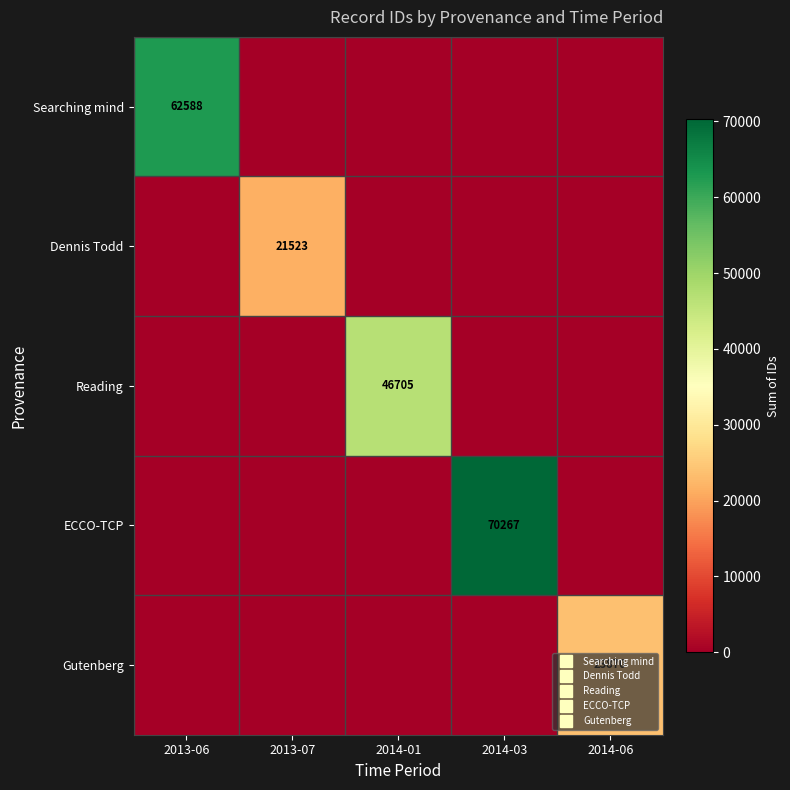

List the labels in order of ECCO-TCP value, largest first.

2014-03, 2013-06, 2013-07, 2014-01, 2014-06